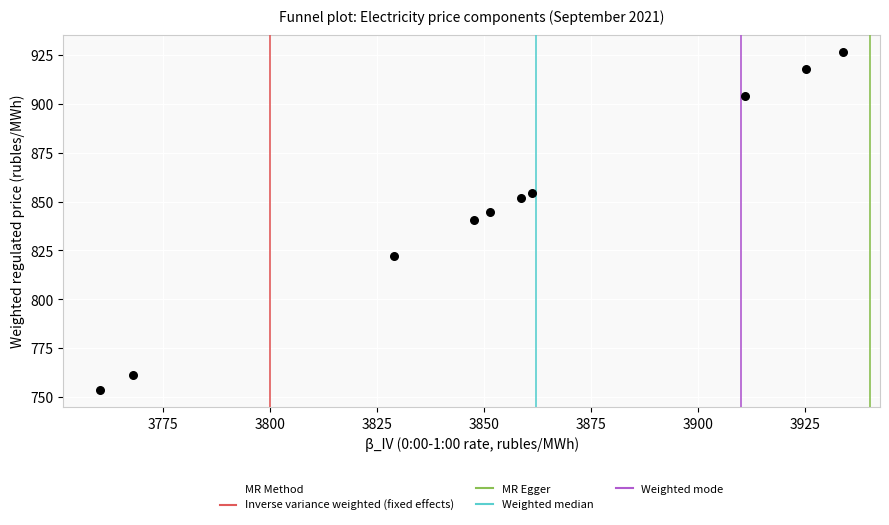

What is the average Y value?

847.6